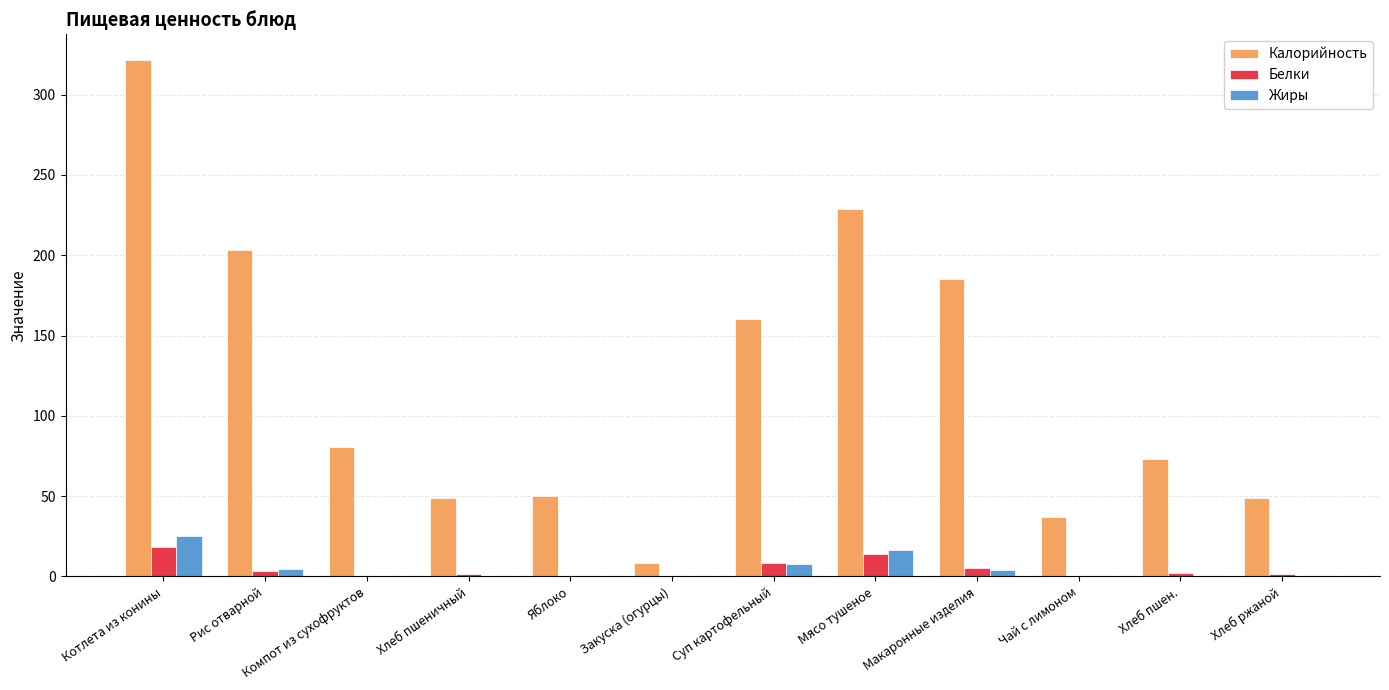

What is the approximate value of Калорийность at Котлета из конины?

321.5